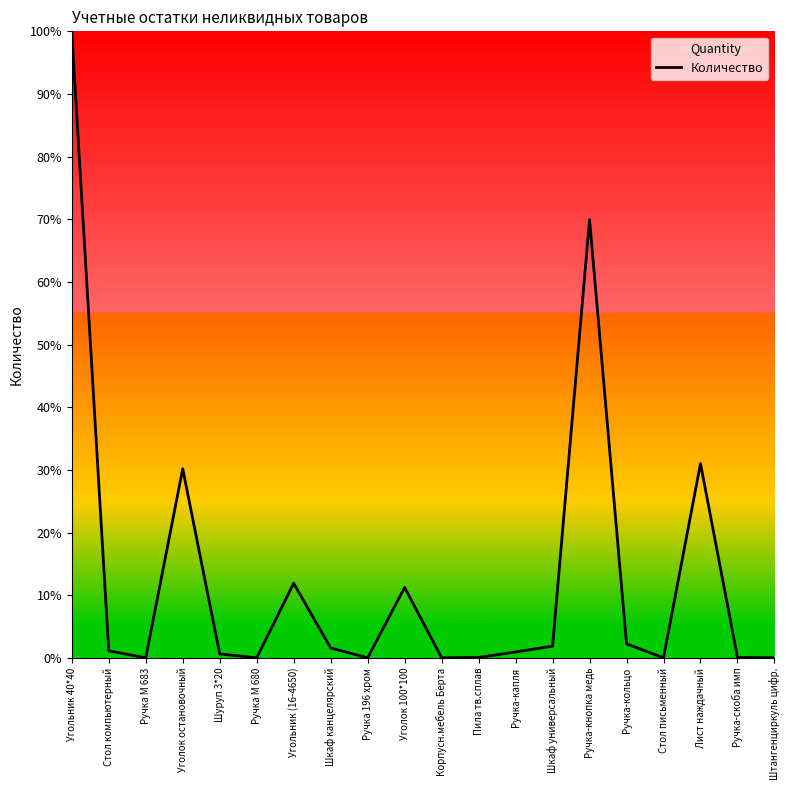

What is the value of the 4th point from the left?

30.2